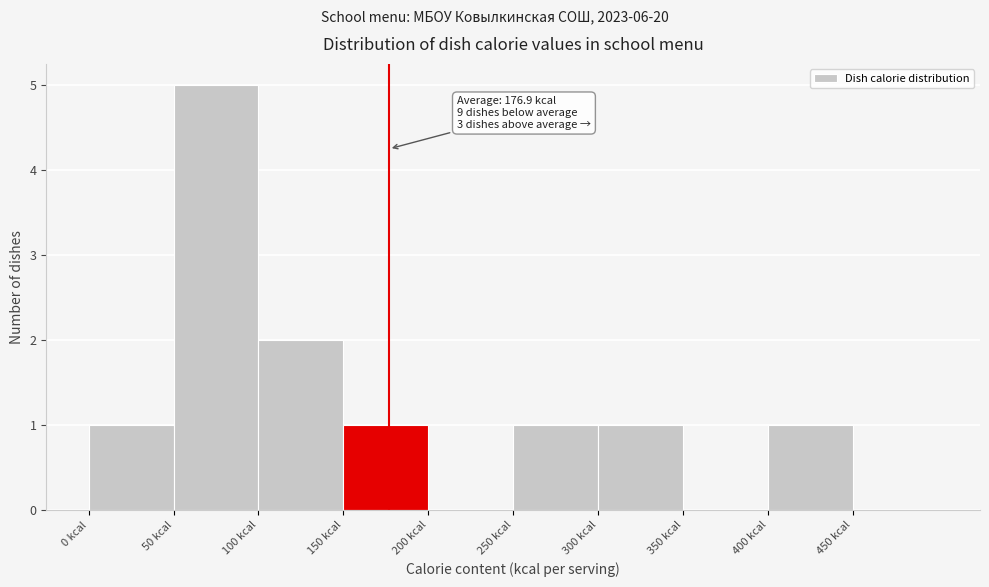

Which range on the x-axis has the tallest bar?

50 to 100